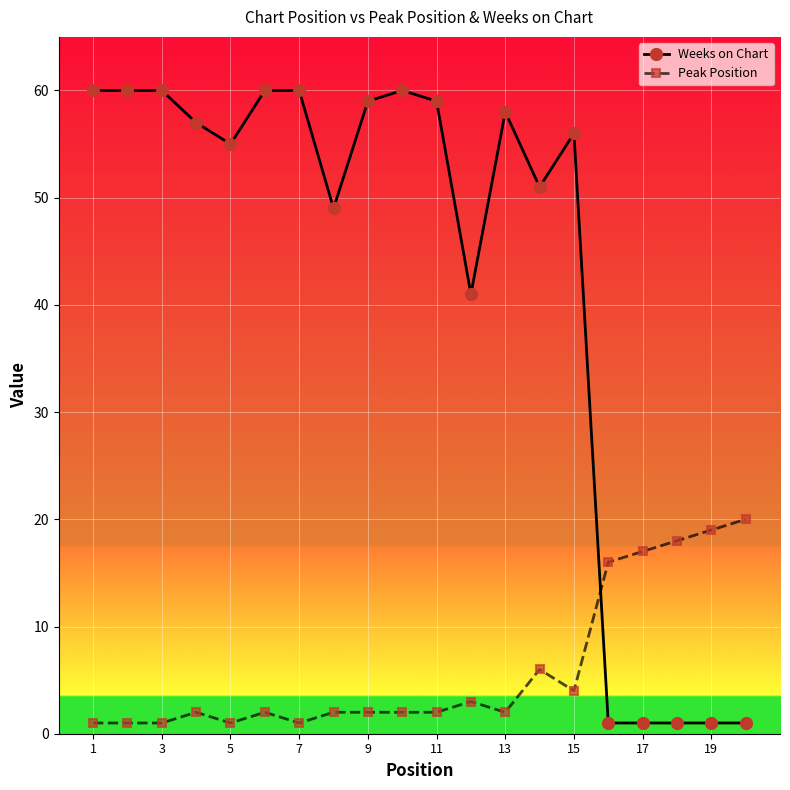

What is the sum of all Peak Position values?

122